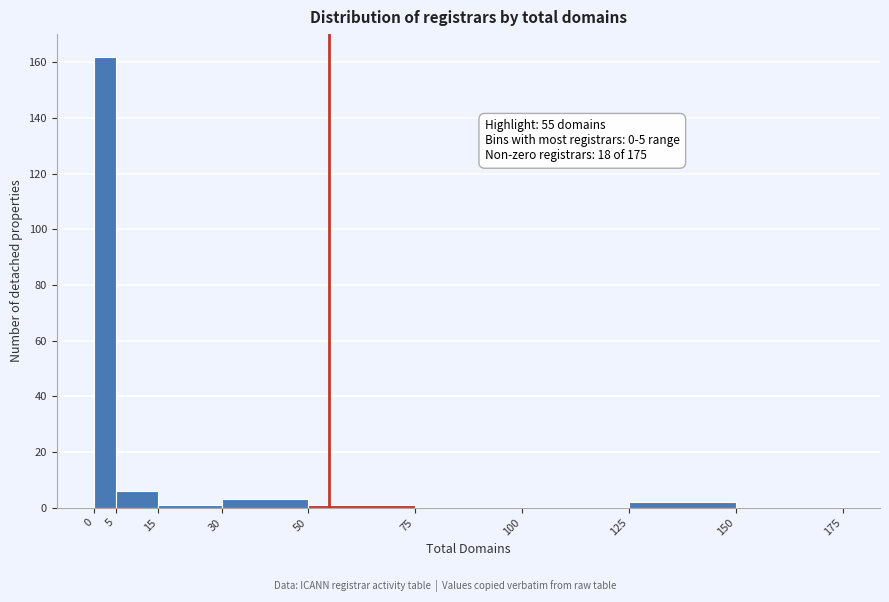

Which range on the x-axis has the tallest bar?

0 to 5